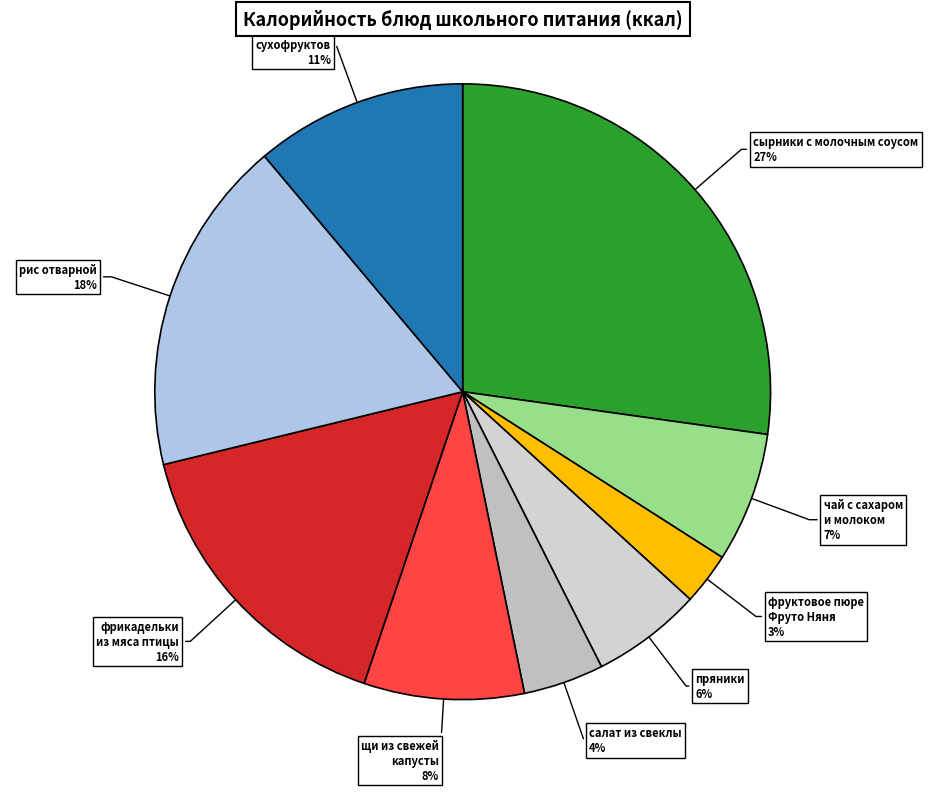

Combined, do сырники с молочным соусом and рис отварной account for over 50%?

No